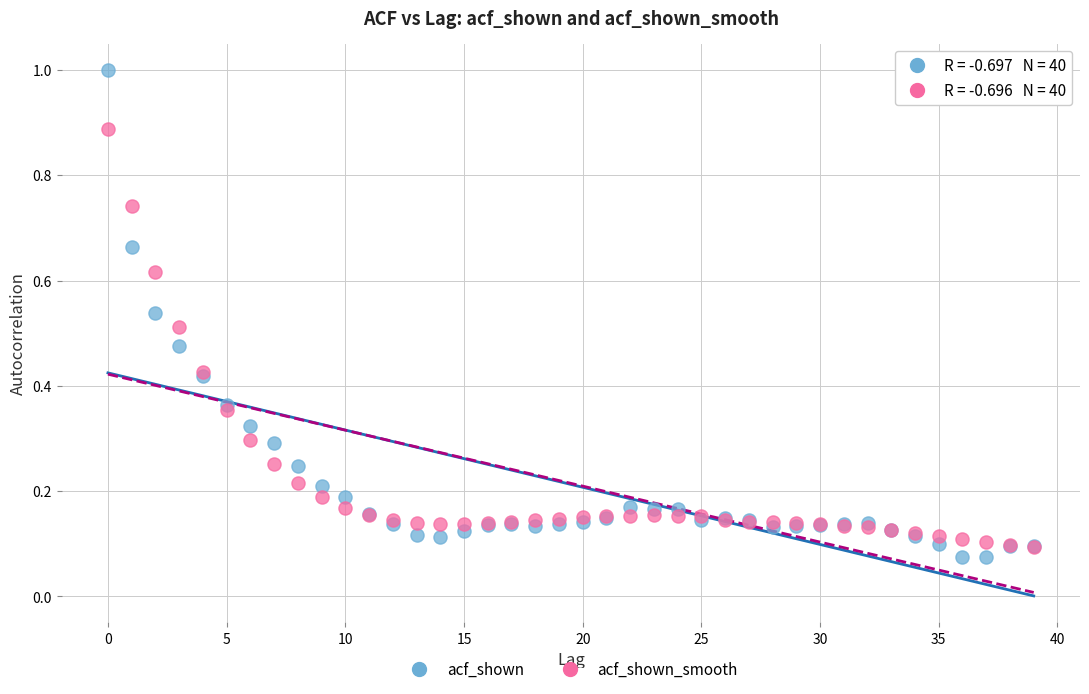

Which series contains the lowest Y value?

acf_shown